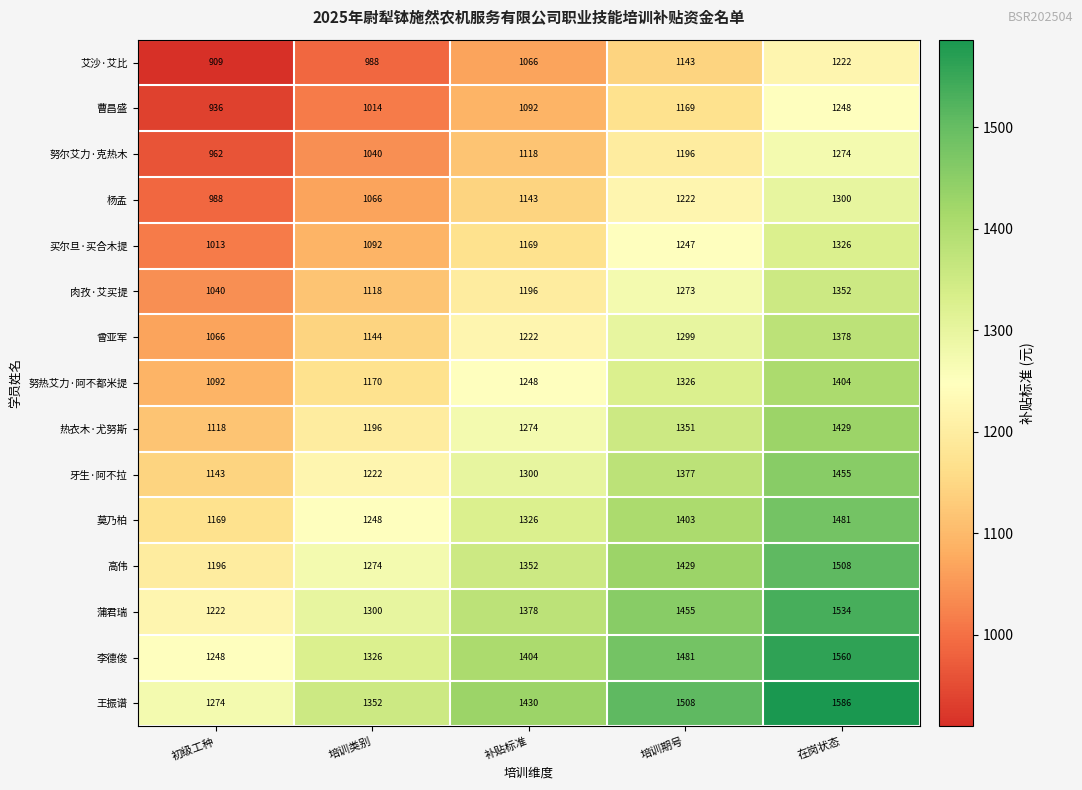

Count the number of data series in this chart.

15